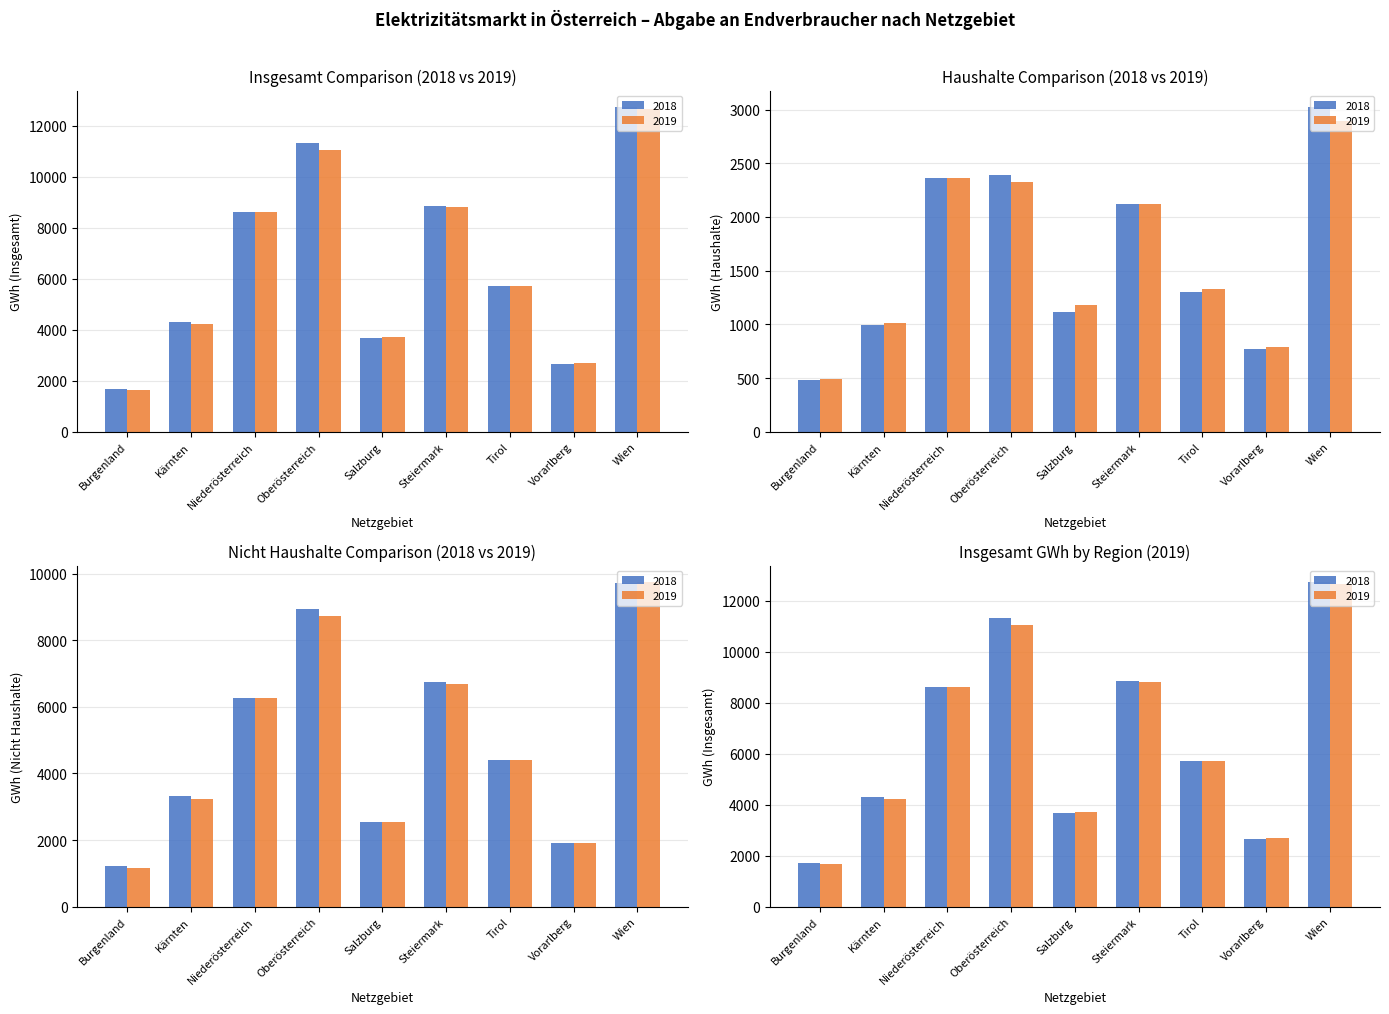

Read the 2018 (GWh) value at Tirol.

5711.5